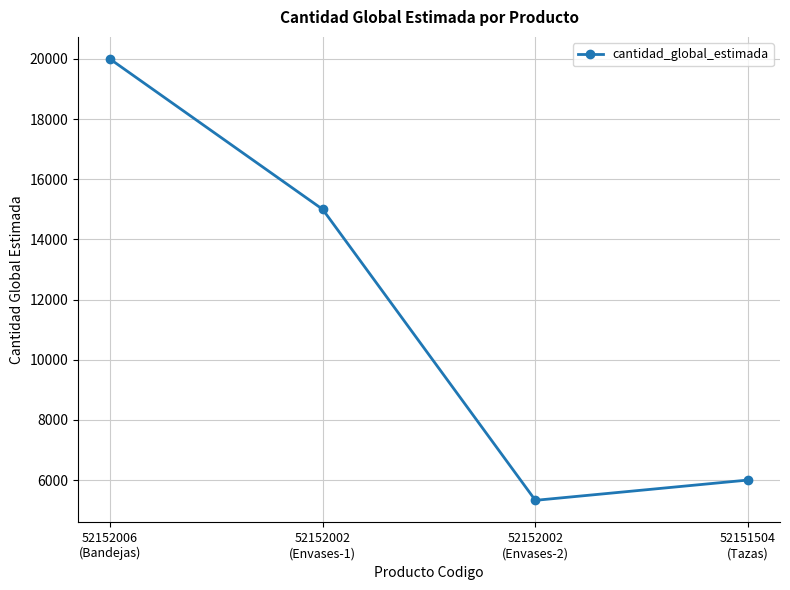

List the labels in order of value, largest first.

52152006
(Bandejas), 52152002
(Envases-1), 52151504
(Tazas), 52152002
(Envases-2)